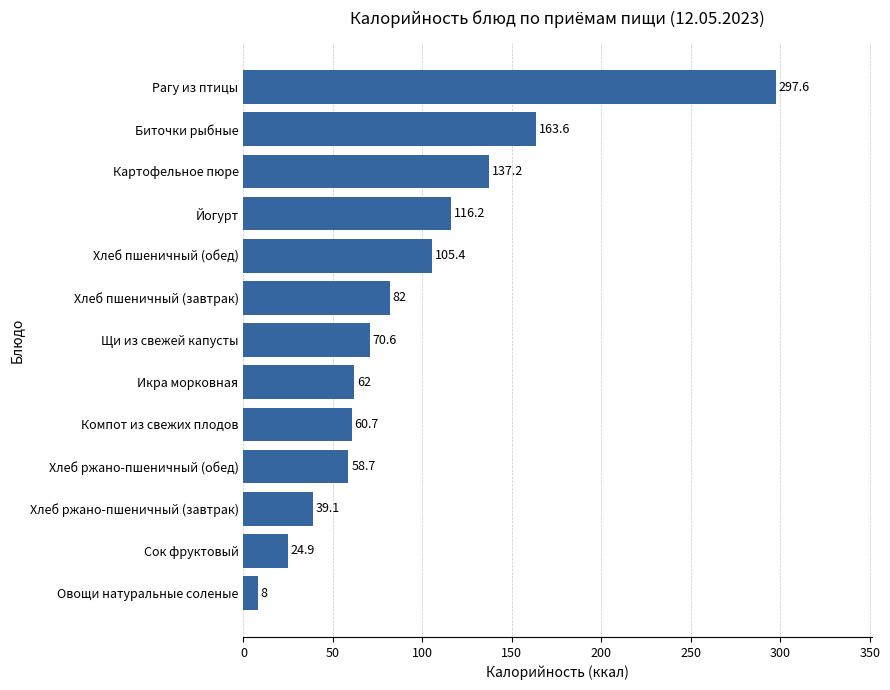

Rank the categories by value from highest to lowest.

Рагу из птицы, Биточки рыбные, Картофельное пюре, Йогурт, Хлеб пшеничный (обед), Хлеб пшеничный (завтрак), Щи из свежей капусты, Икра морковная, Компот из свежих плодов, Хлеб ржано-пшеничный (обед), Хлеб ржано-пшеничный (завтрак), Сок фруктовый, Овощи натуральные соленые